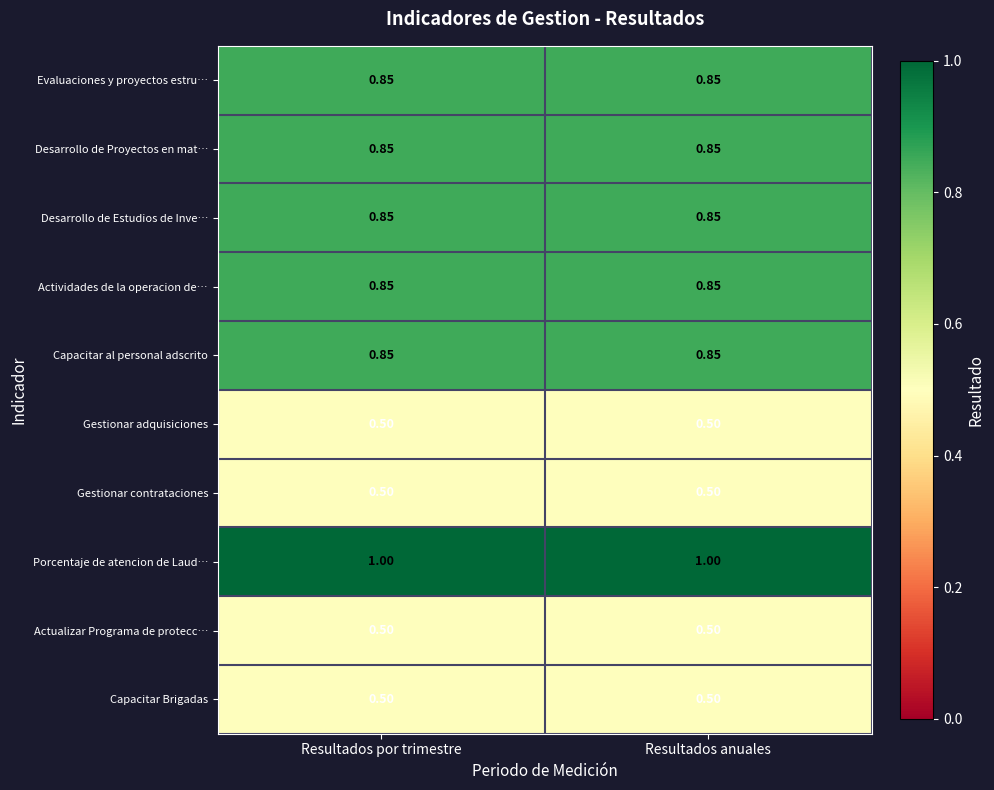

Which series has the largest total across all categories?

Porcentaje de atencion de Laud…